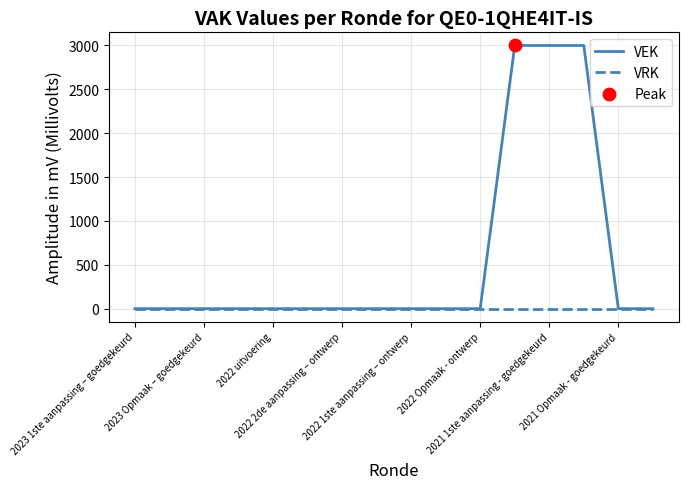

Which series has the widest spread of values?

VEK